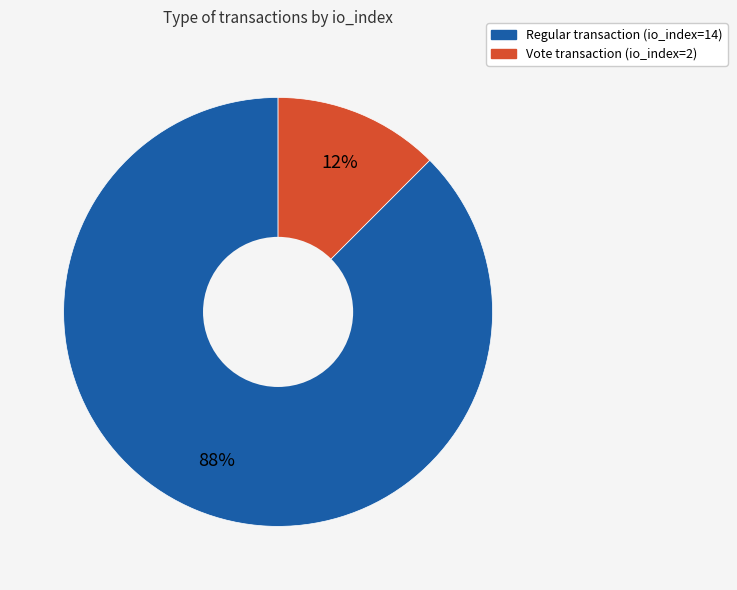

Combined, do Regular transaction (io_index=14) and Vote transaction (io_index=2) account for over 50%?

Yes